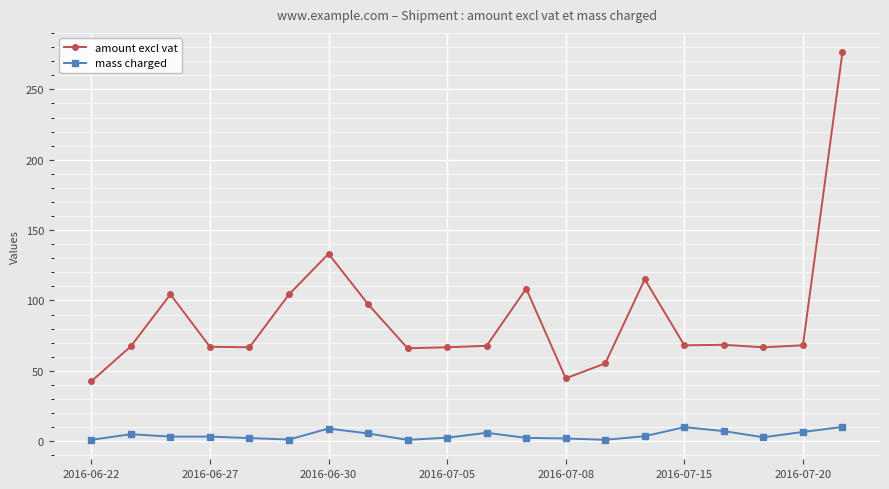

Is this an area chart (filled region under the line)?

No